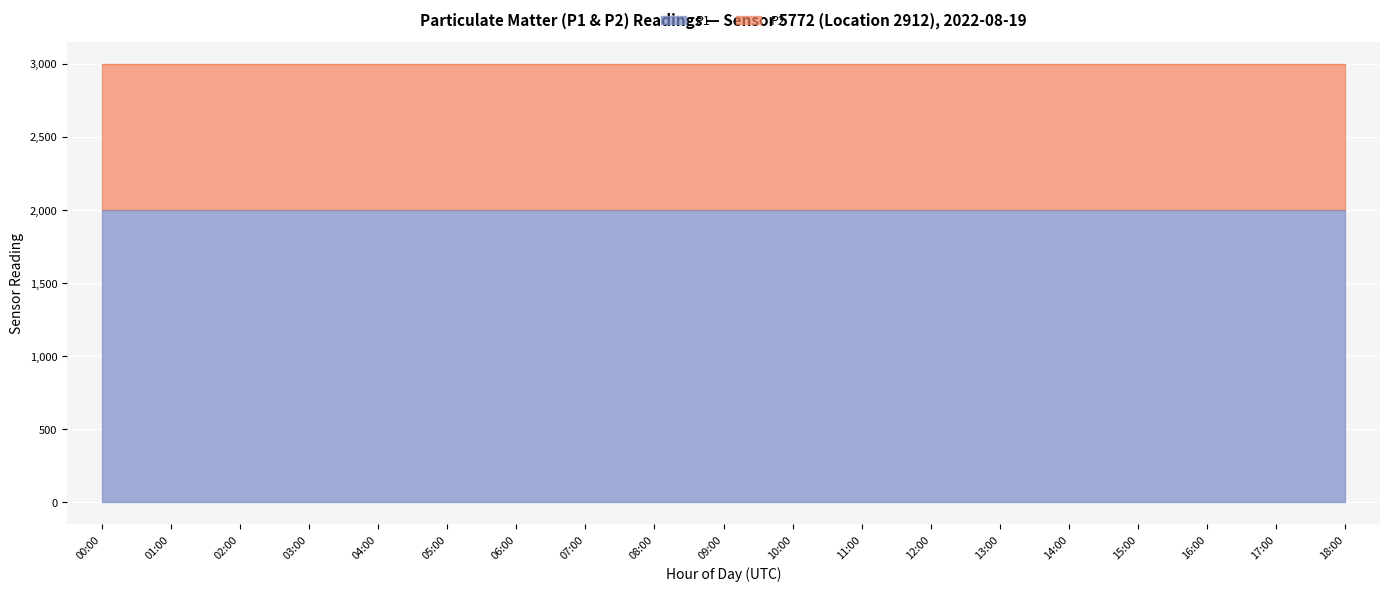

At how many categories does at least one series exceed 1195?

19